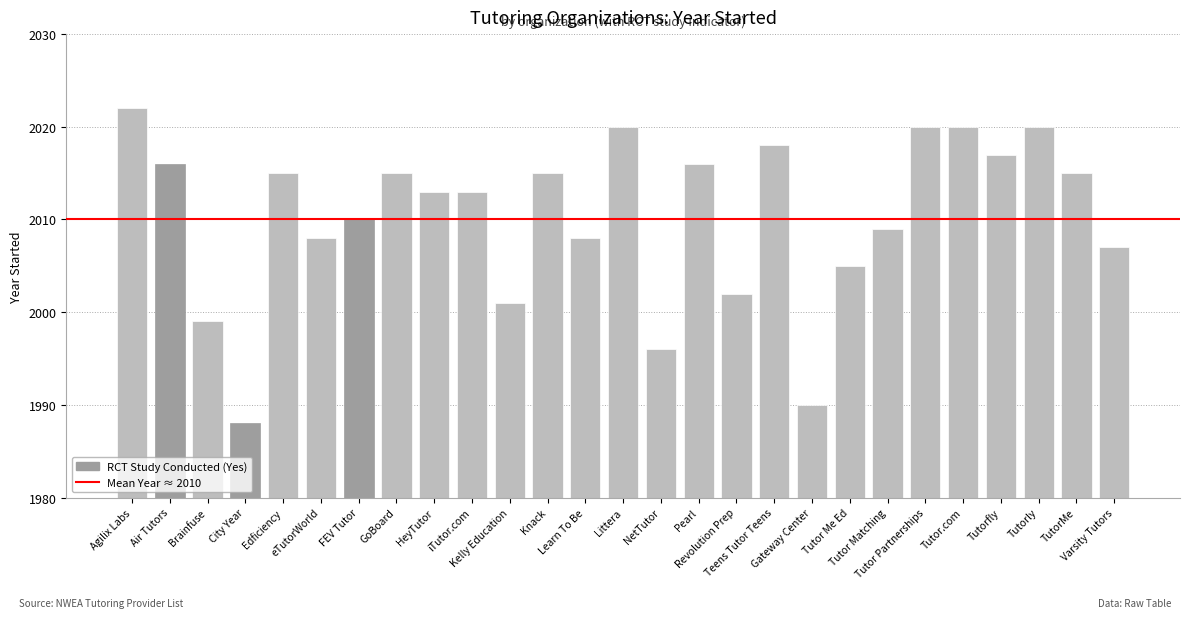

What is the sum of the values at Agilix Labs and Pearl?

4038